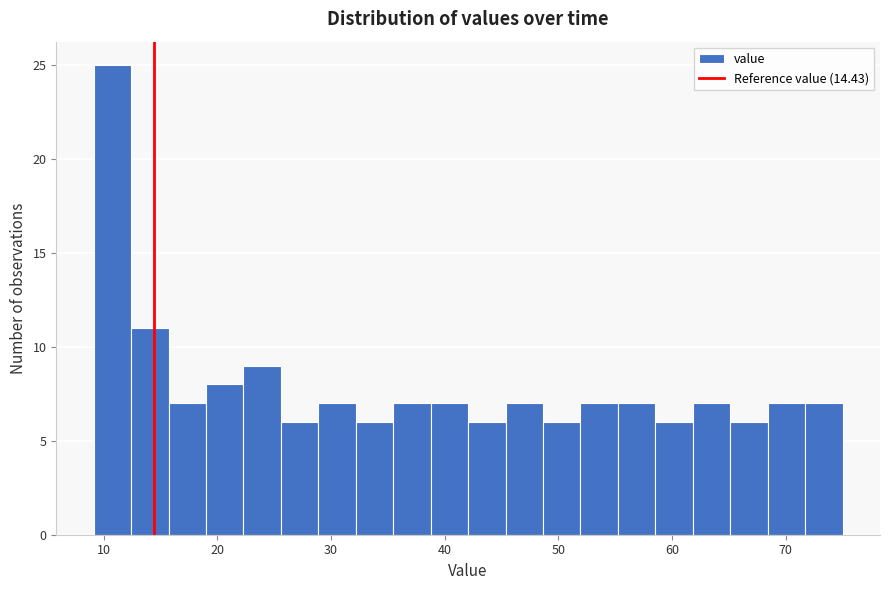

Around what value on the x-axis is the tallest bar? Give the approximate position of its centre, as read against the axis.

11